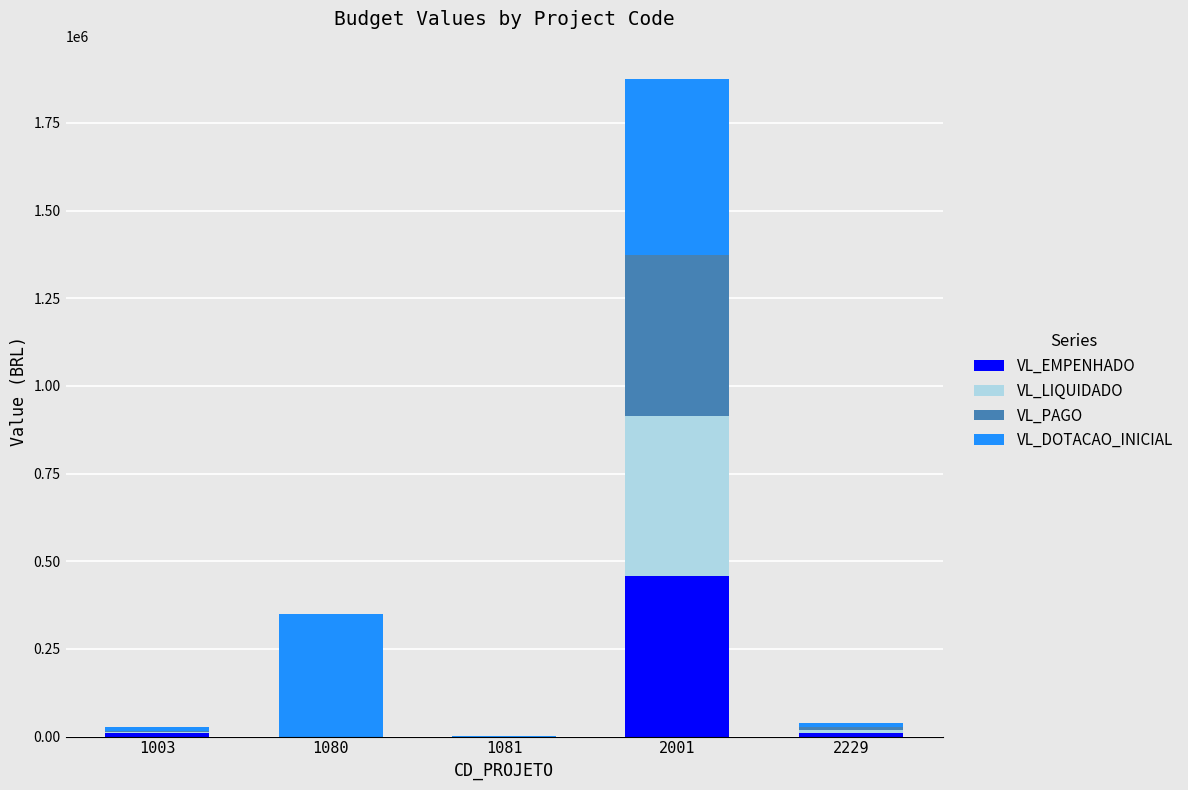

What is the total value across all series at 1080?

350000.0